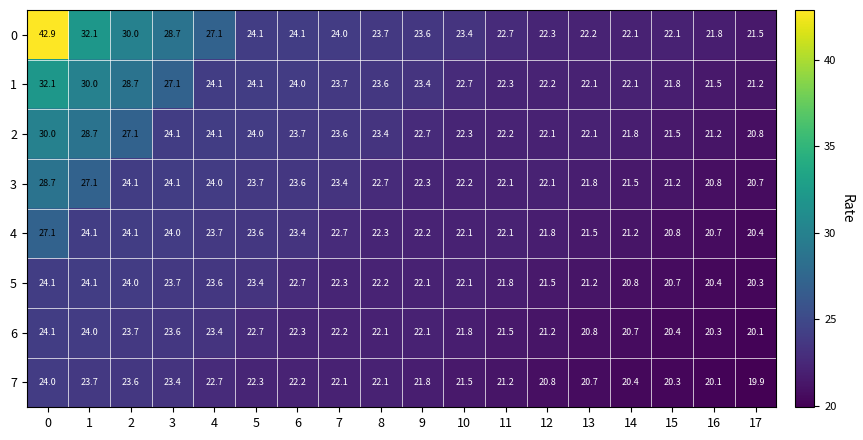

Which series has the largest total across all categories?

0